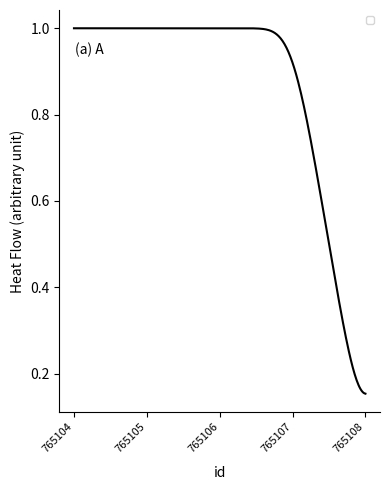

List the labels in order of value, largest first.

765104, 765105, 765106, 765107, 765108